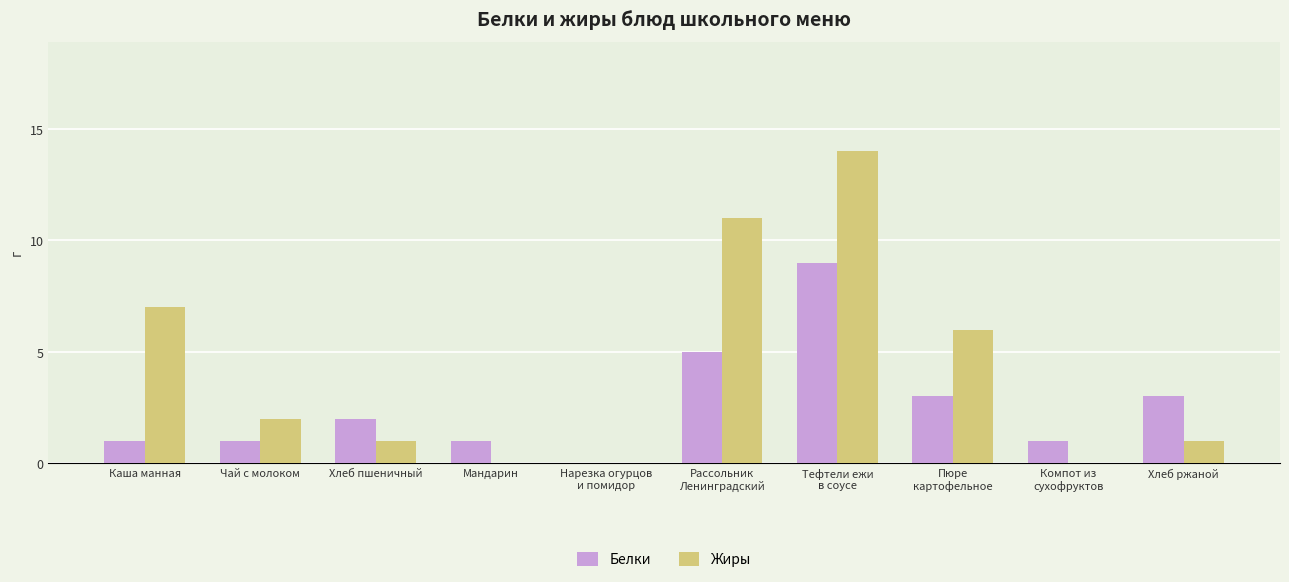

What is the sum of all Жиры values?

42